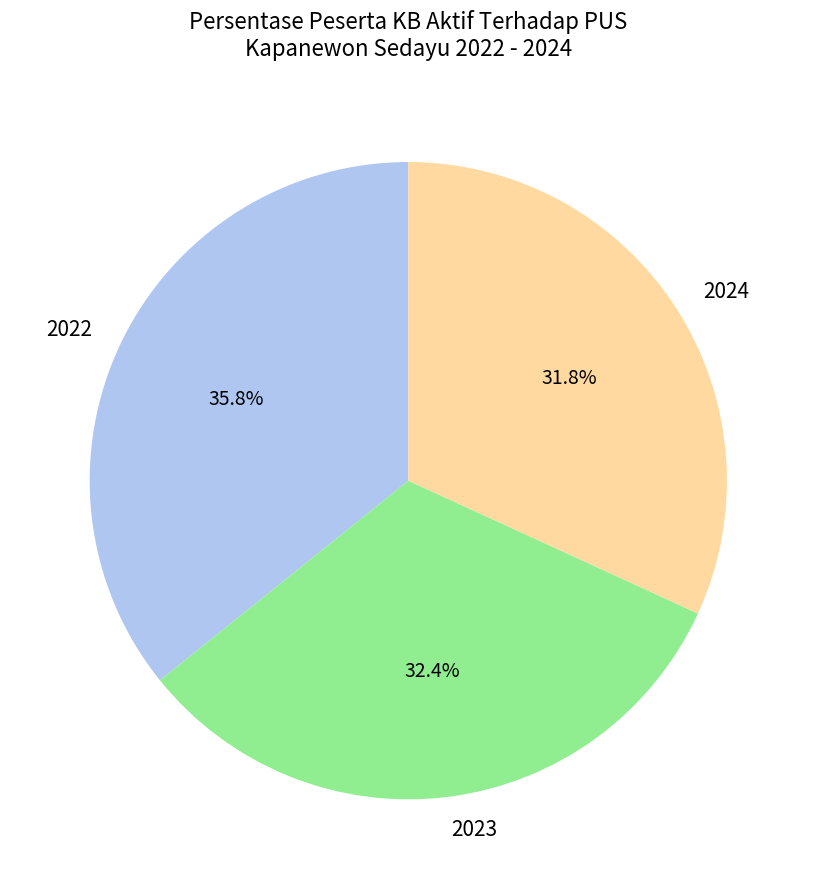

True or false: 2024 accounts for 45% of the total.

False